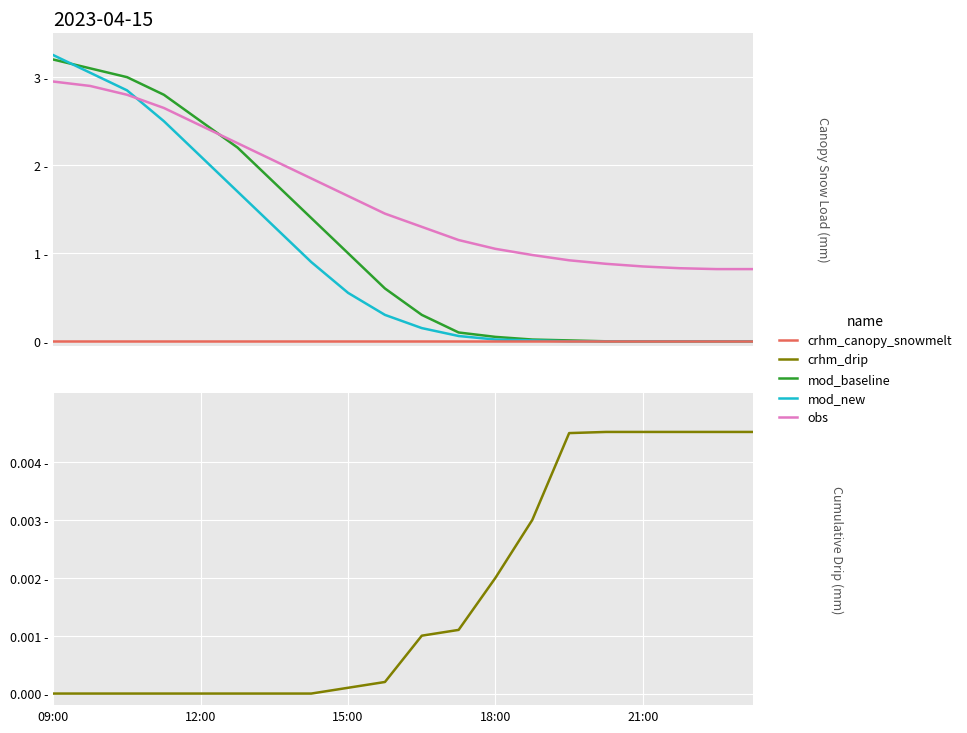

How many categories are shown in the chart?

20